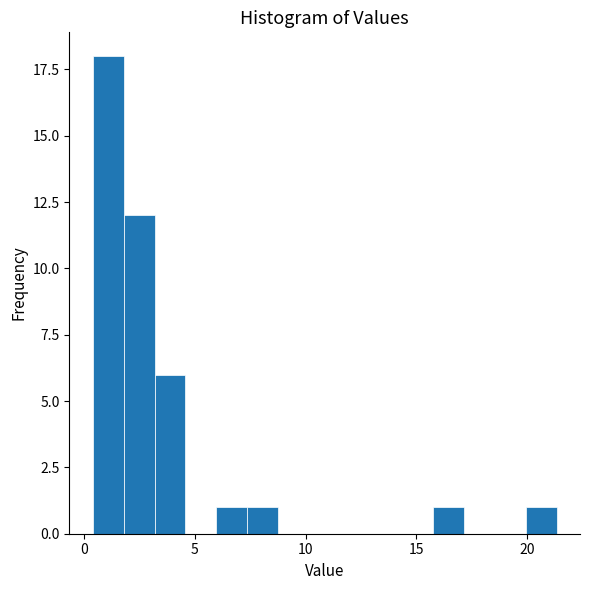

Read against the x-axis, roughly where is the centre of the tallest bar?

1.0